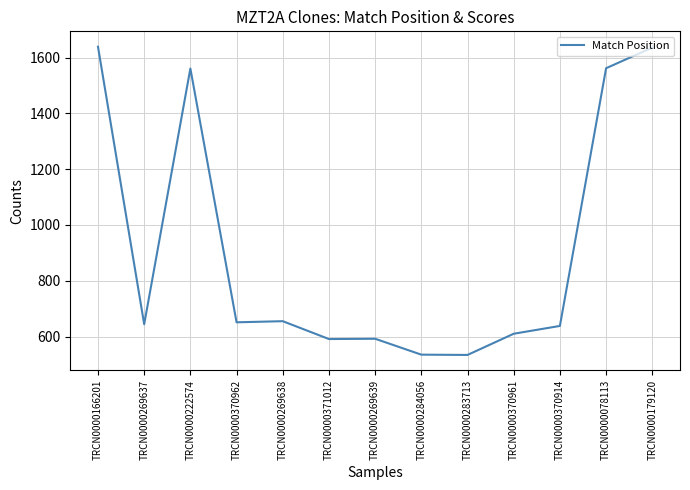

How many values are below 644?

6